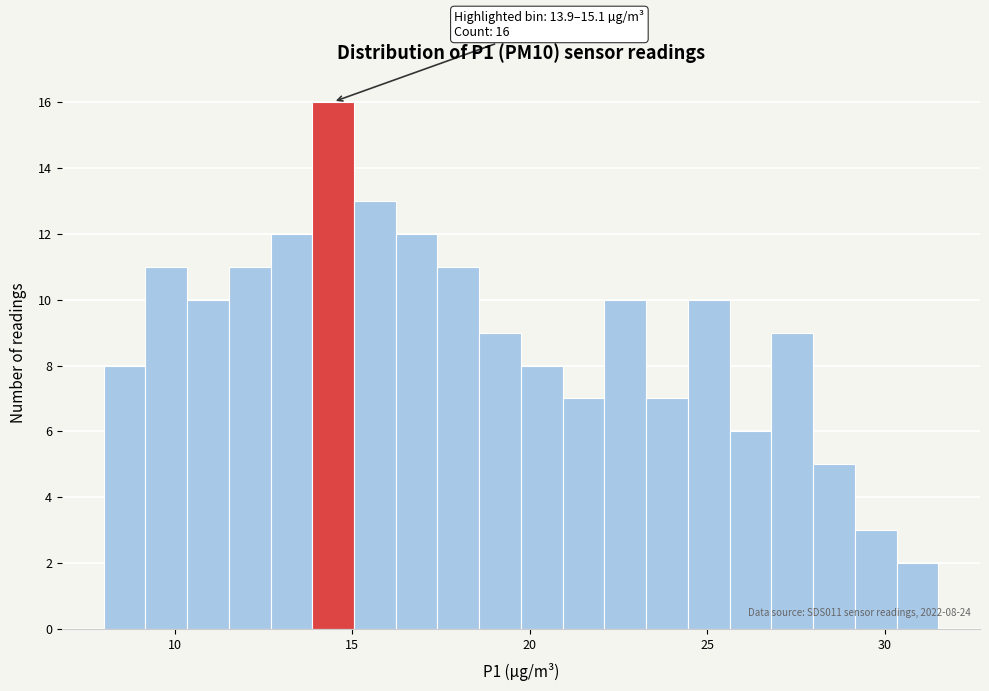

Read against the x-axis, roughly where is the centre of the tallest bar?

14.5